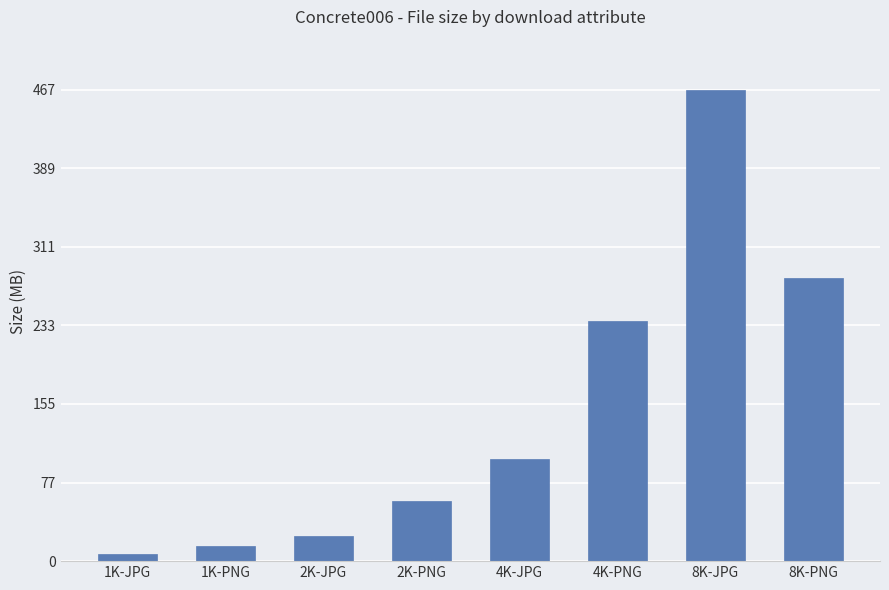

What is the greatest value displayed?

467268515